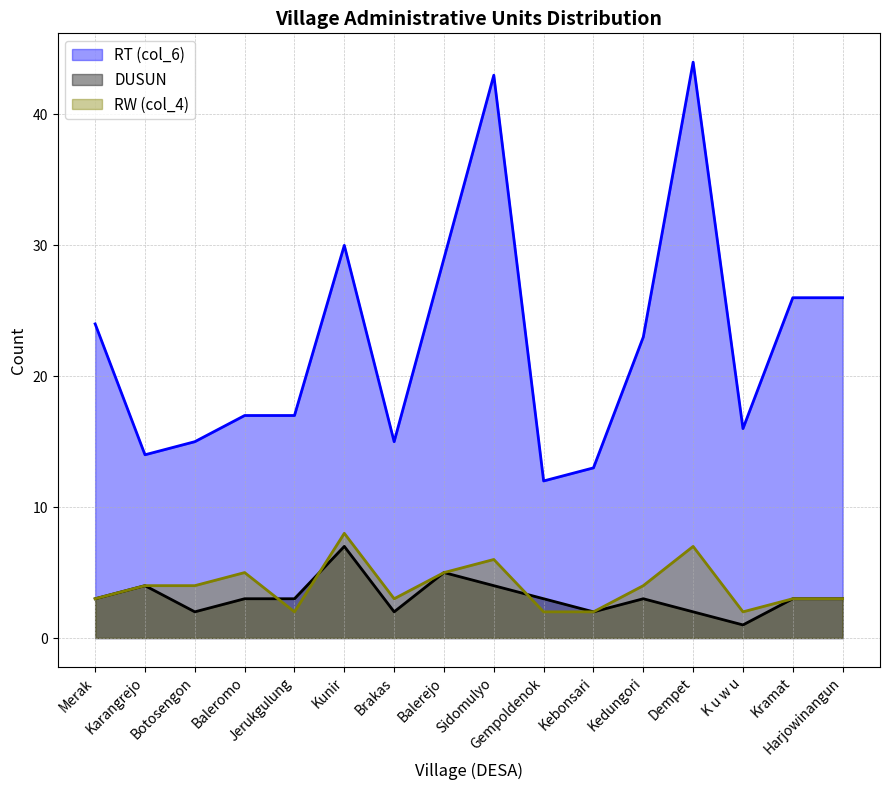

Which label corresponds to the largest value in the chart?

Dempet